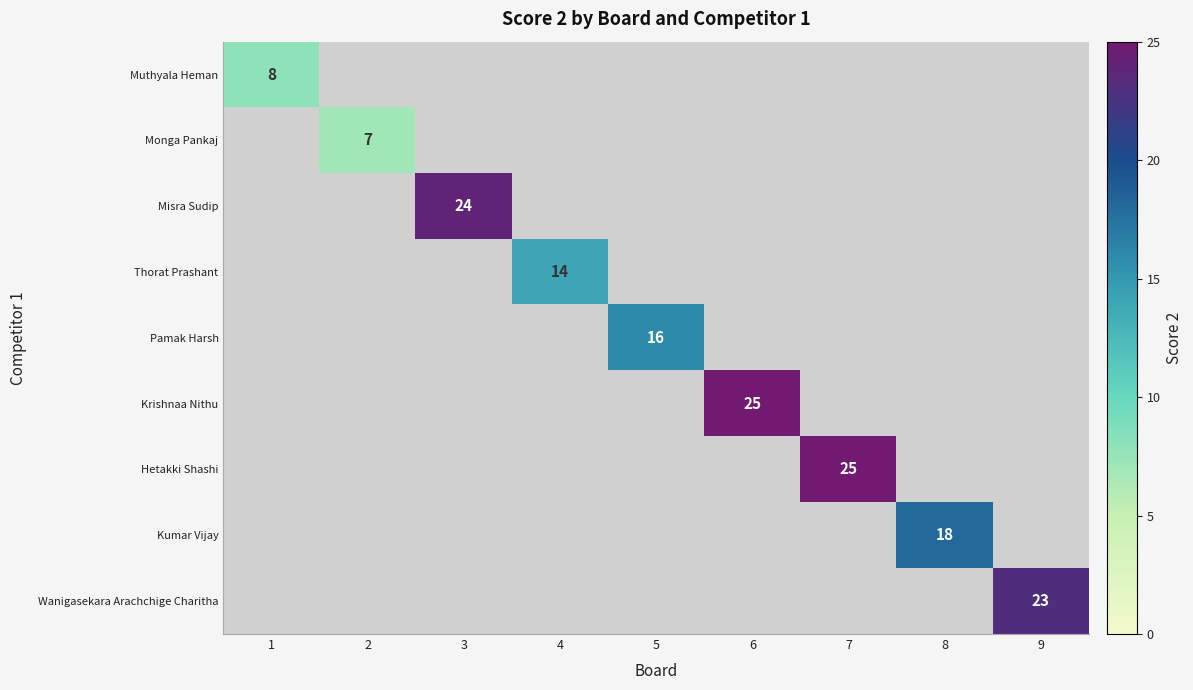

How many distinct data groups are displayed?

9